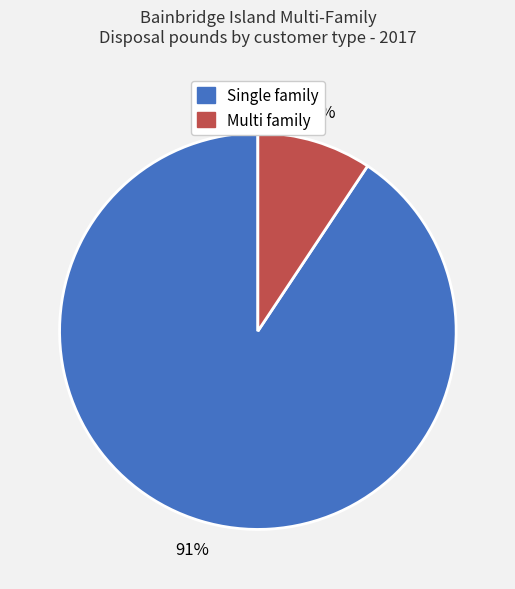

Does Multi family represent more than half of the total?

No